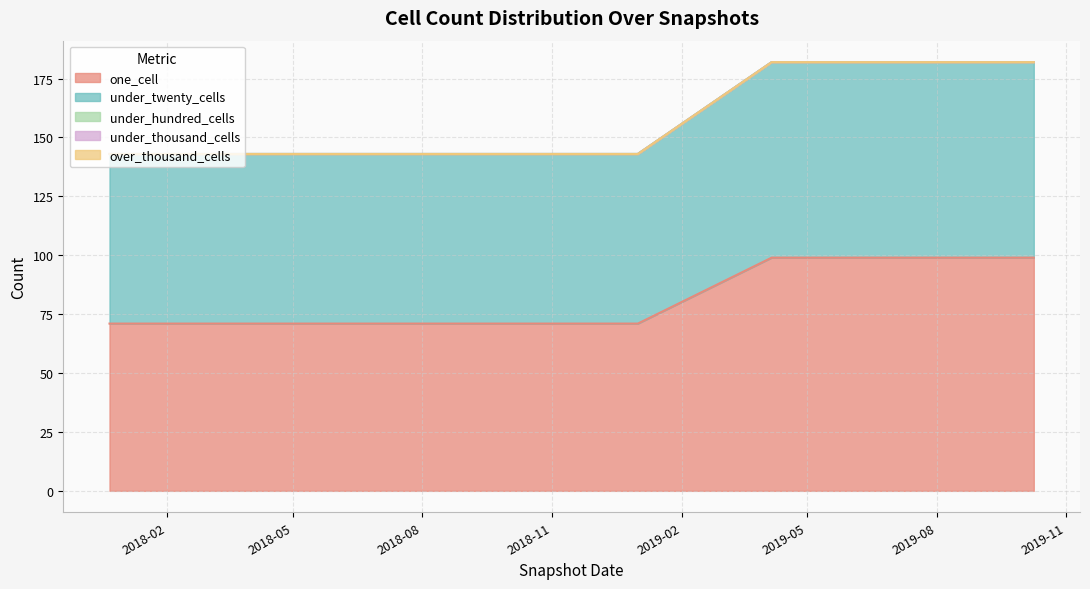

Between 2018-04-09 and 2019-04-06, which series saw the biggest shift?

one_cell